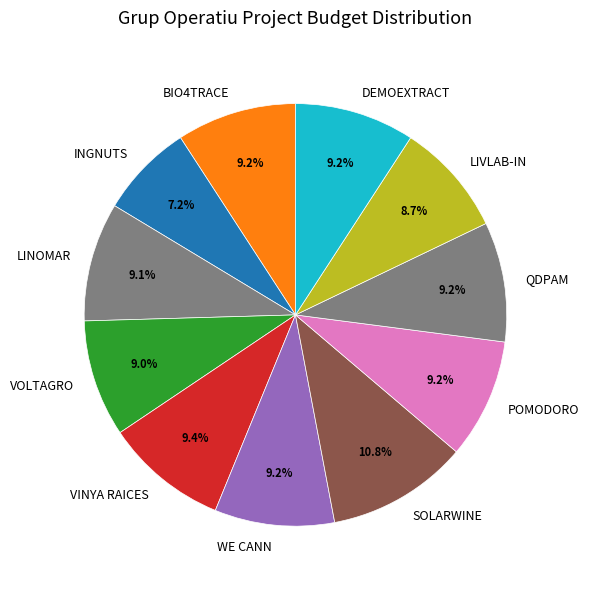

To the nearest percent, what portion does POMODORO represent?

9%